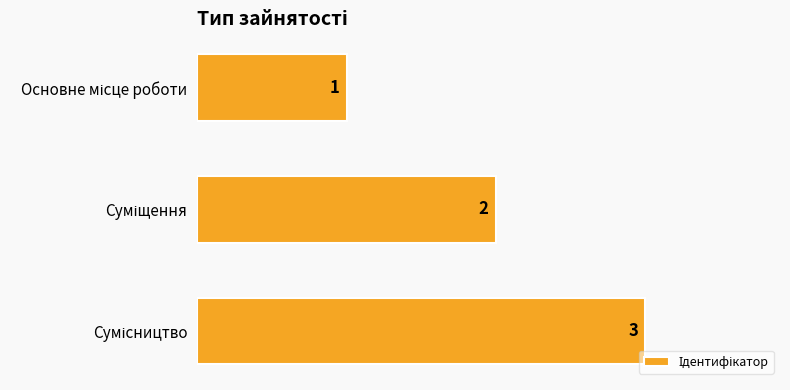

What is the value of the 2nd bar from the top?

2